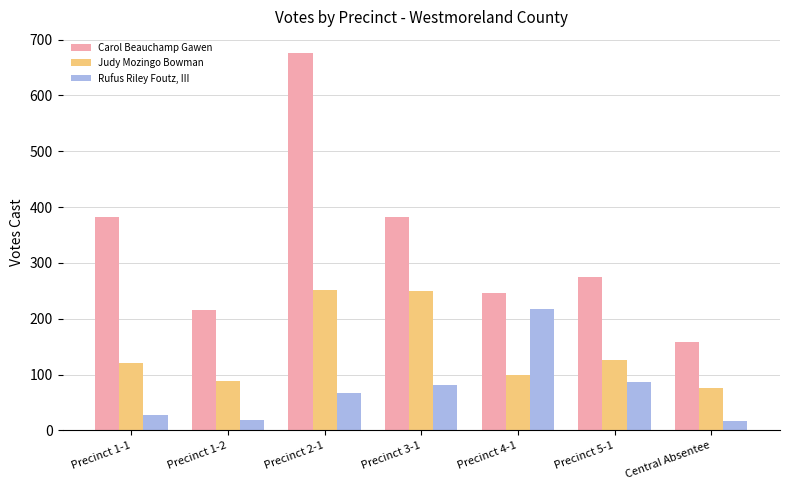

How many groups of bars are there?

7